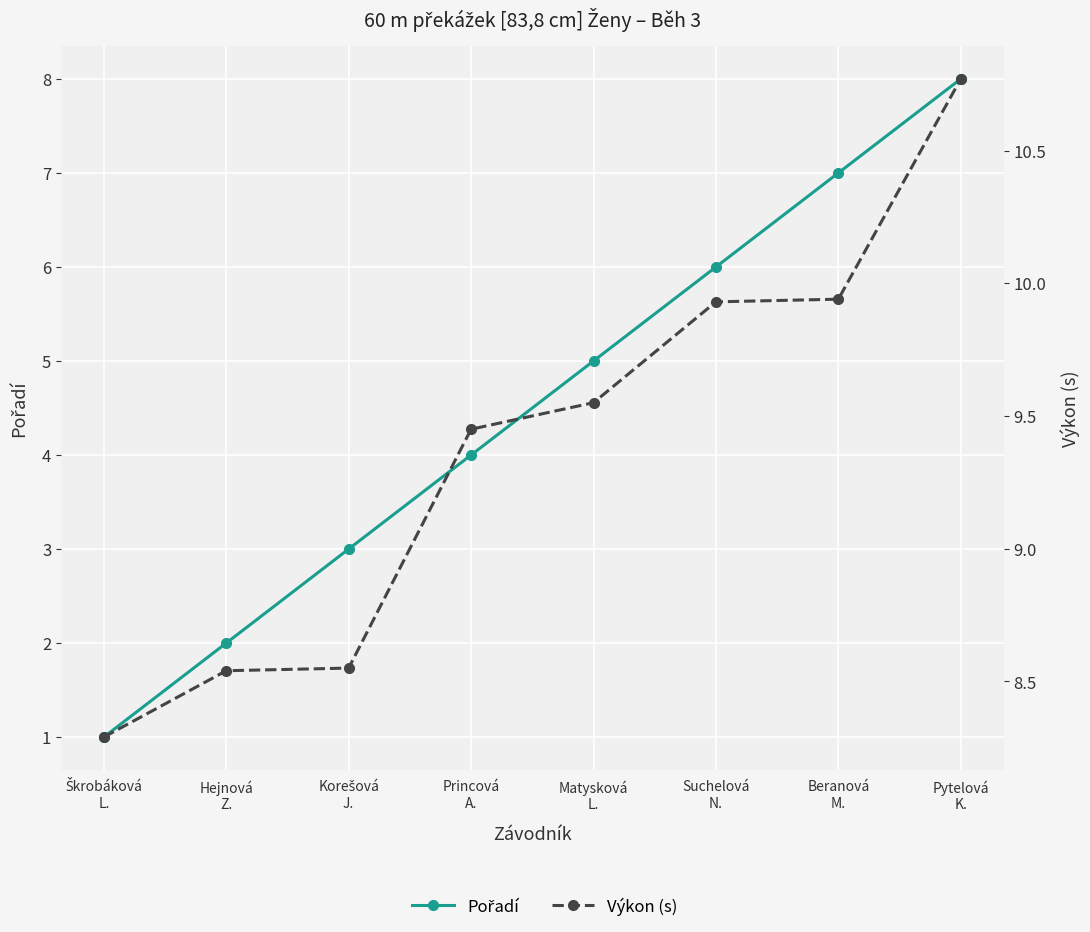

Which label corresponds to the largest value in the chart?

Pytelová
K.